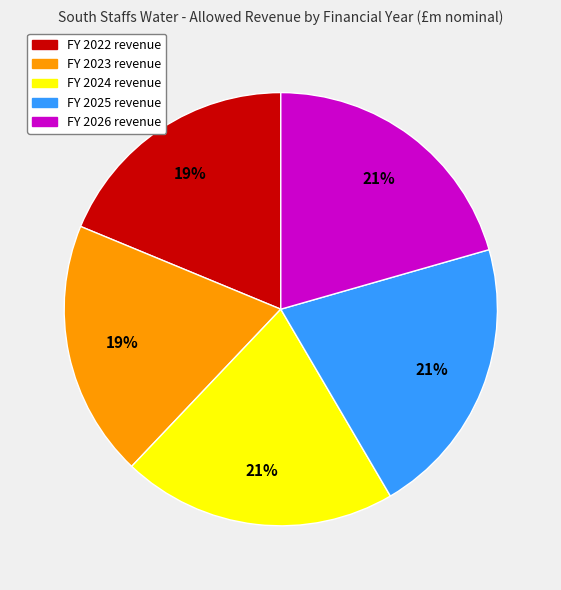

Does any single category account for the majority?

No